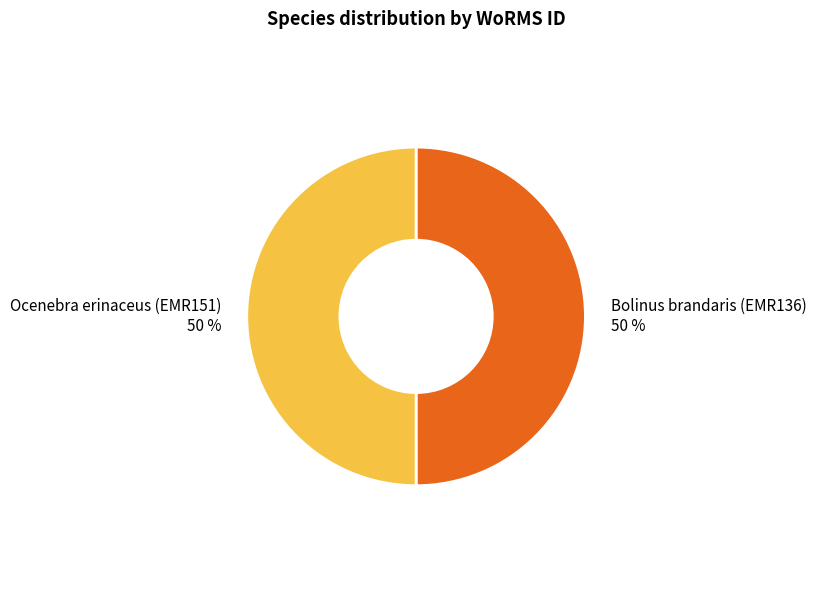

To the nearest percent, what is the average slice percentage?

50%